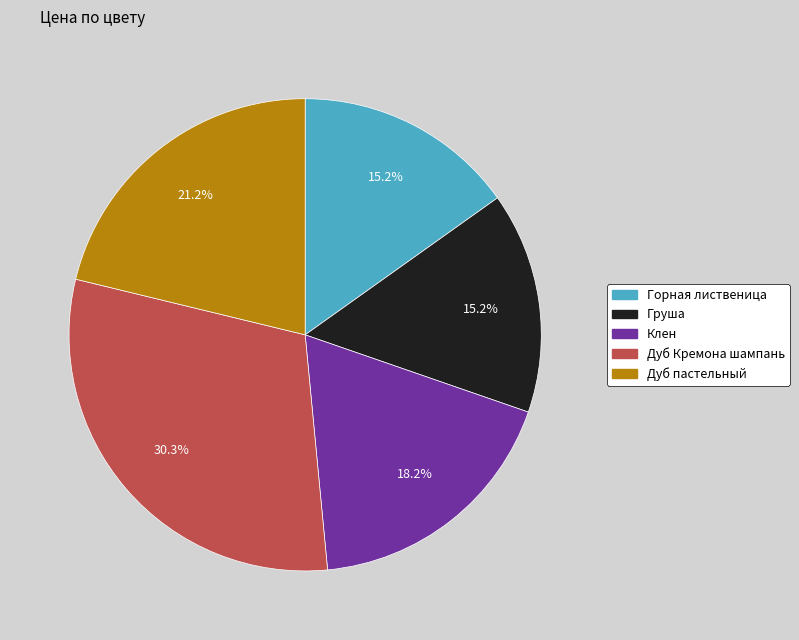

Which has a higher value, Дуб Кремона шампань or Горная лиственица?

Дуб Кремона шампань